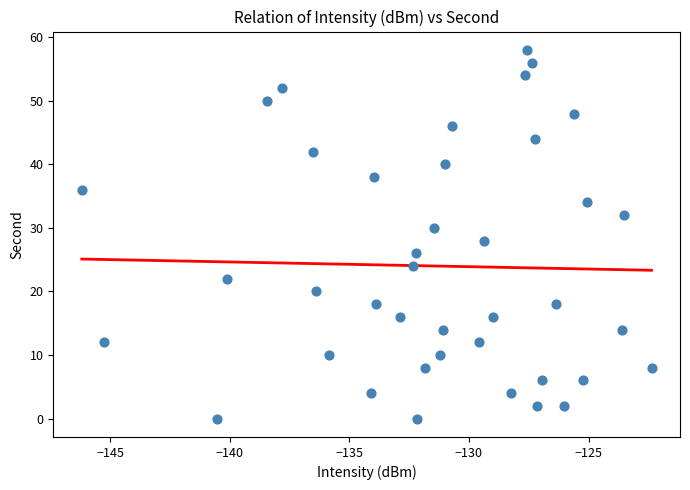

What is the range of Y values (max minus min)?

58